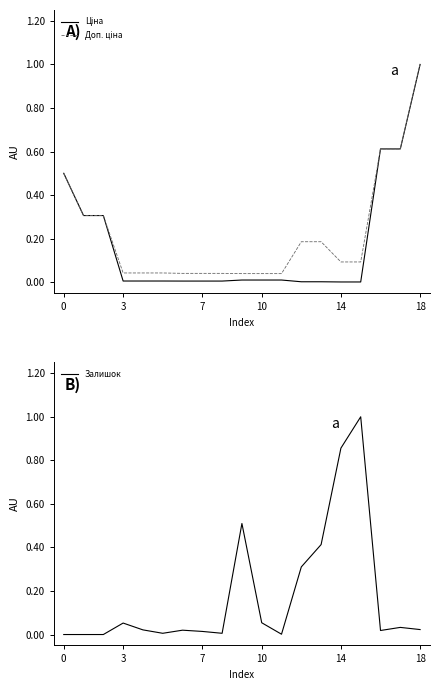

Reading left to right, list all the values displayed in this chart.

Ціна: 0.5	0.3	0.3	0.0	0.0	0.0	0.0	0.0	0.0	0.0	0.0	0.0	0.0	0.0	0.0	0.0	0.6	0.6	1.0
Доп. ціна: 0.5	0.3	0.3	0.0	0.0	0.0	0.0	0.0	0.0	0.0	0.0	0.0	0.2	0.2	0.1	0.1	0.6	0.6	1.0
Залишок: 0.0	0.0	0.0	0.1	0.0	0.0	0.0	0.0	0.0	0.5	0.1	0.0	0.3	0.4	0.9	1.0	0.0	0.0	0.0